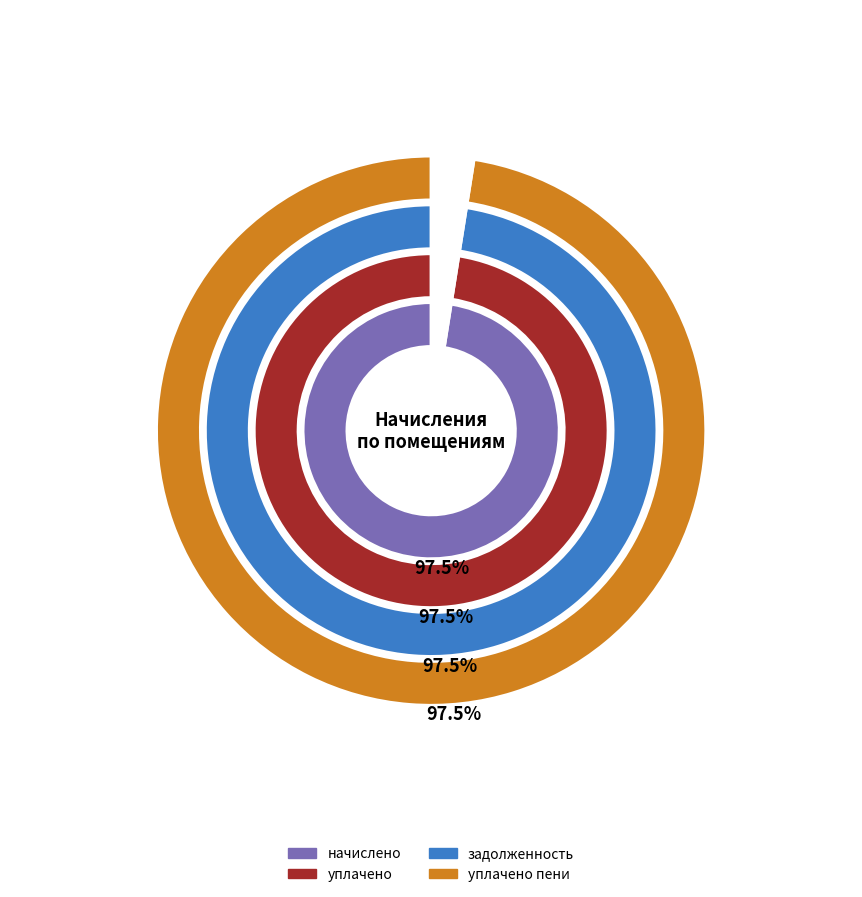

How many segments does this pie chart have?

8